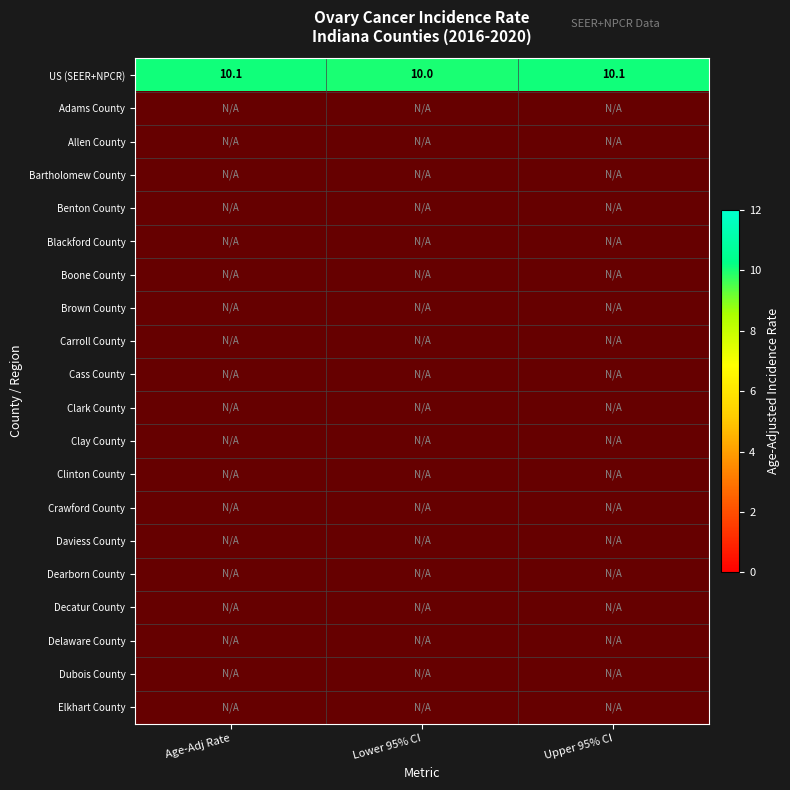

Which category has the lowest value in the US (SEER+NPCR) series?

Lower 95% CI